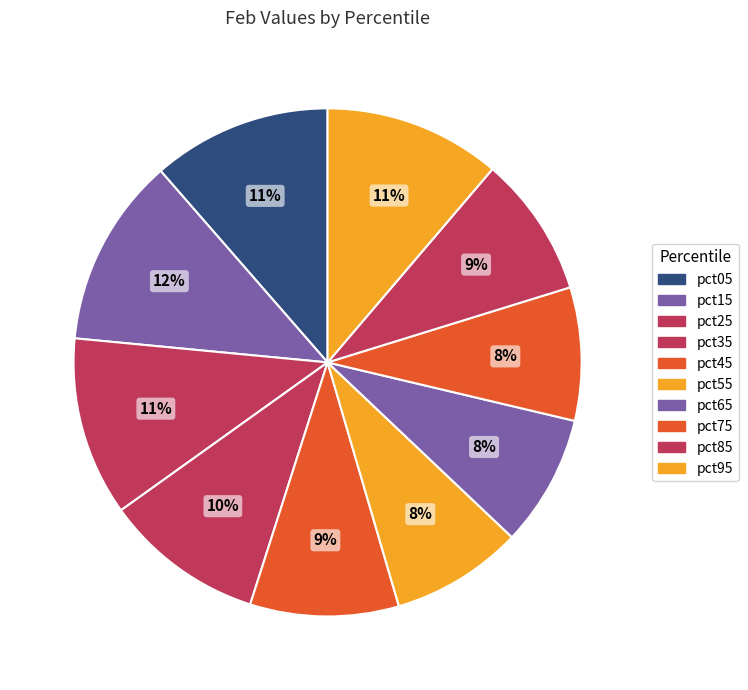

What percentage is the pct55 slice, to the nearest percent?

8%